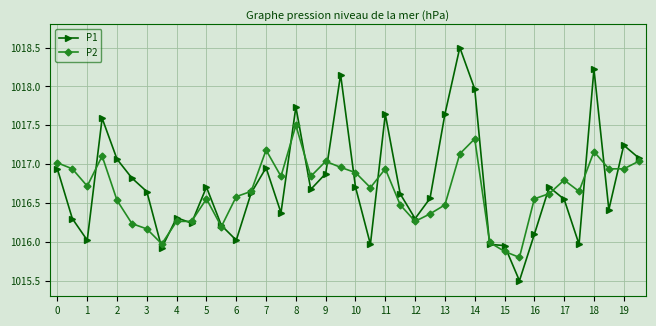

List the series in order of their peak value, lowest first.

P2, P1